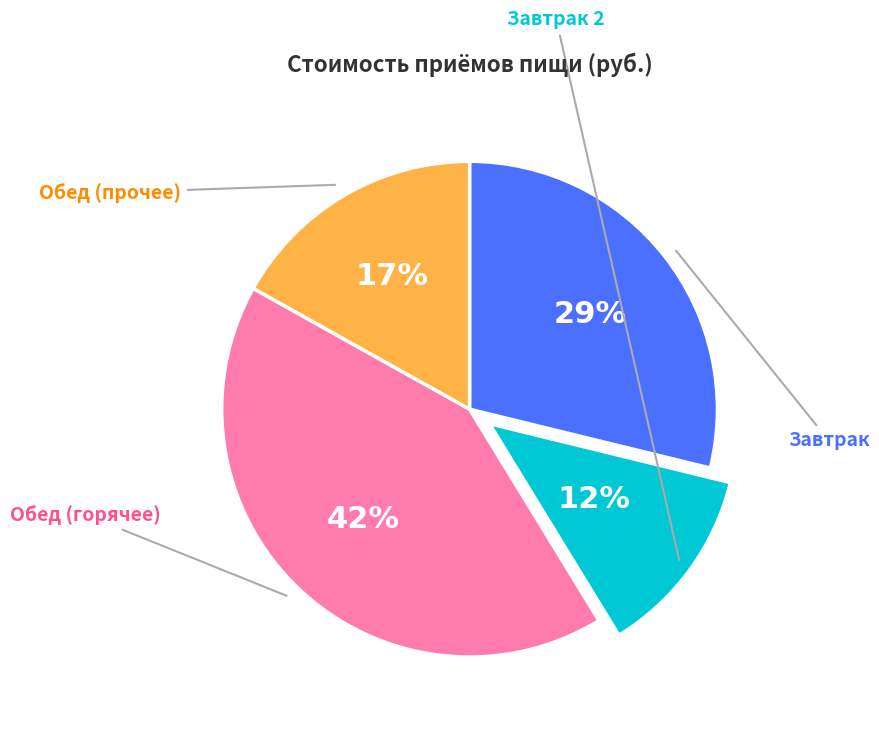

To the nearest percent, what is the average slice percentage?

25%